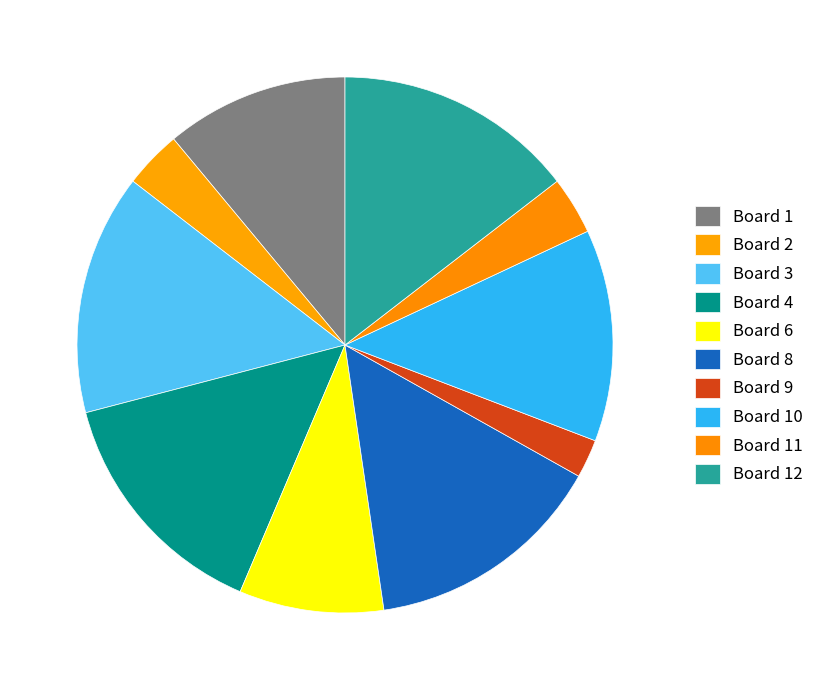

Count the number of slices in the pie.

10